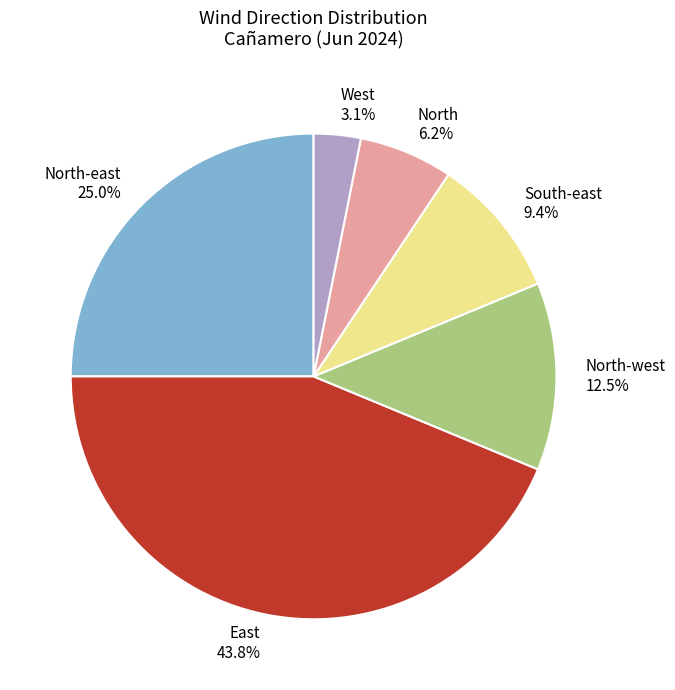

Which has a higher value, North-west 12.5% or West 3.1%?

North-west 12.5%